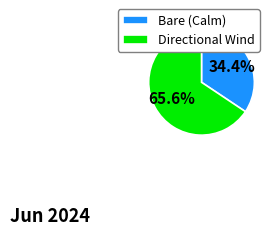

To the nearest percent, what is the average slice percentage?

50%